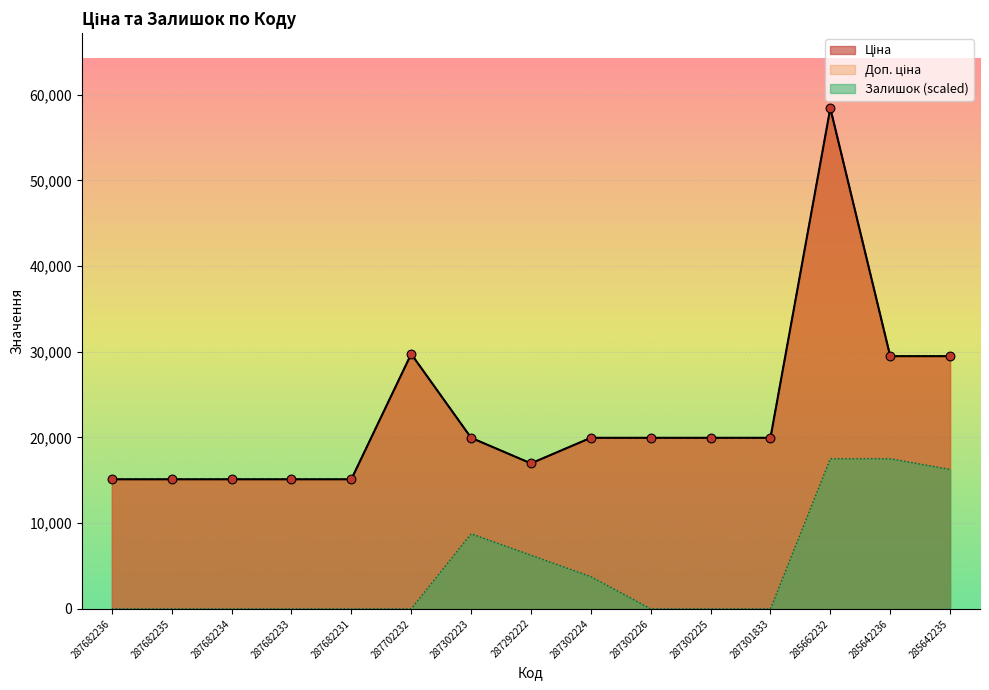

Which series has the largest total across all categories?

Ціна